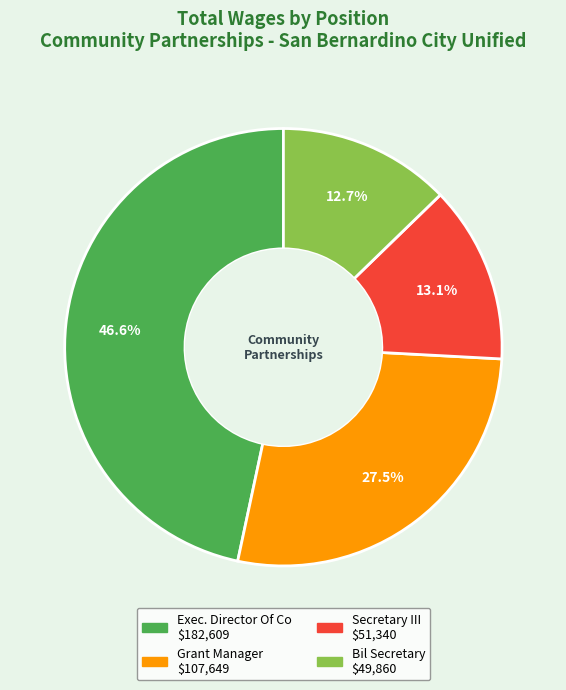

To the nearest percent, what is the average slice percentage?

25%